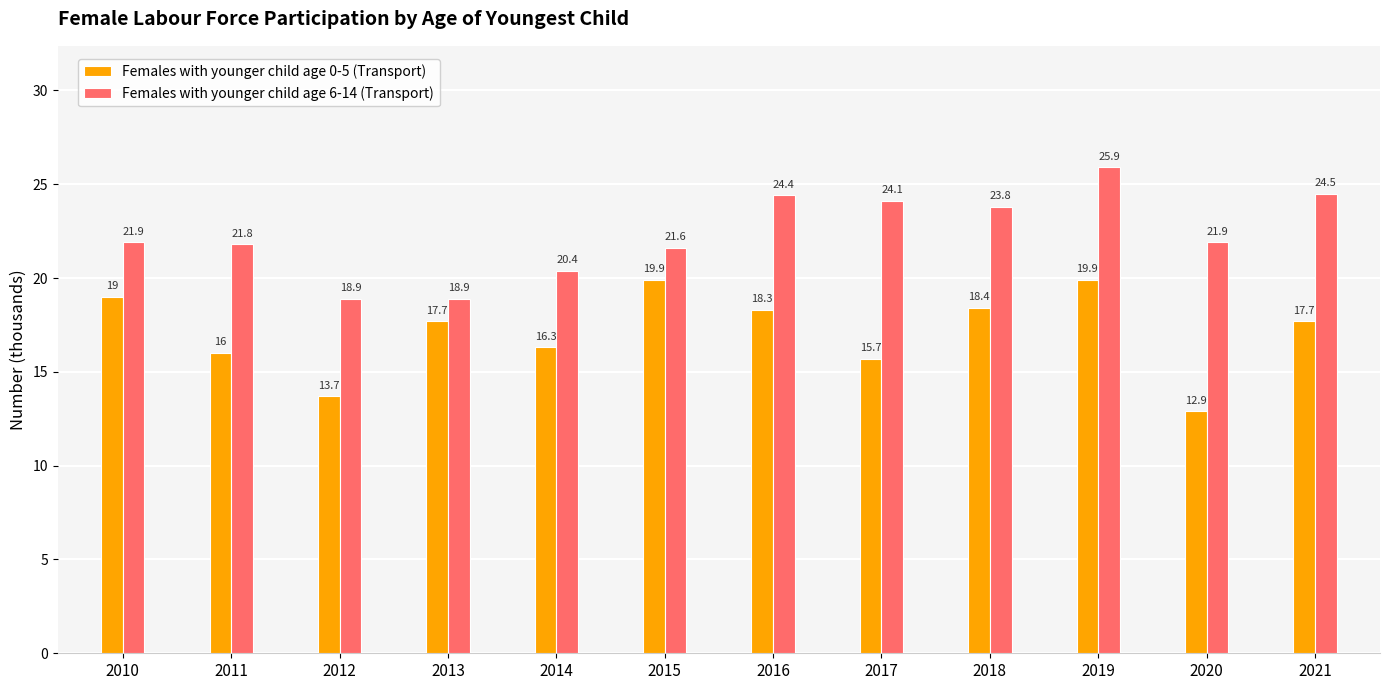

Count the number of categories in the chart.

12